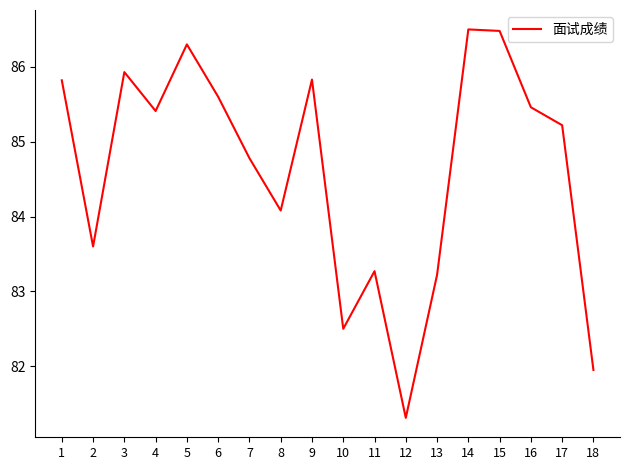

What value does the data have at 10?

82.5